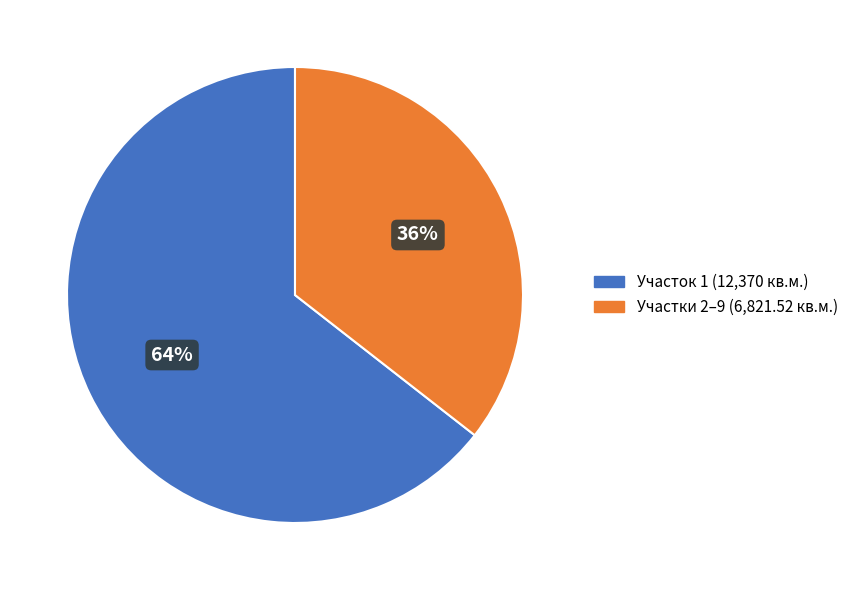

Which category has the smallest portion of the pie?

Участки 2–9 (6,821.52 кв.м.)